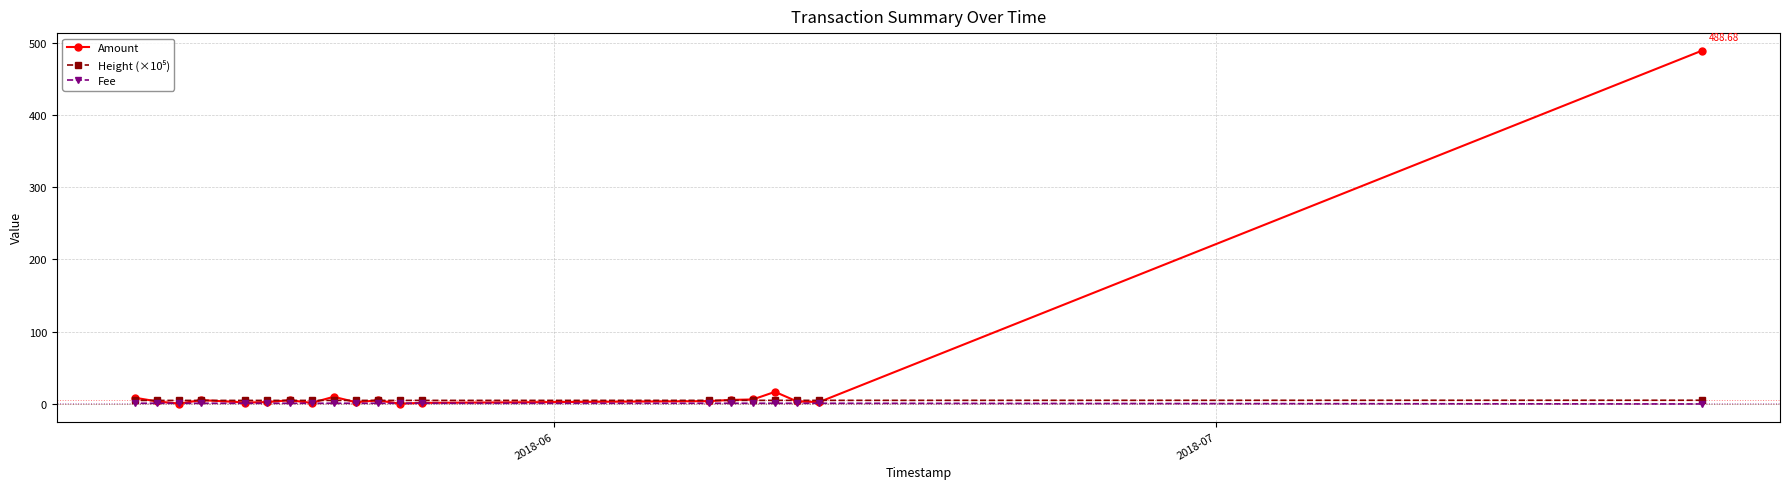

Which series has the widest spread of values?

Amount